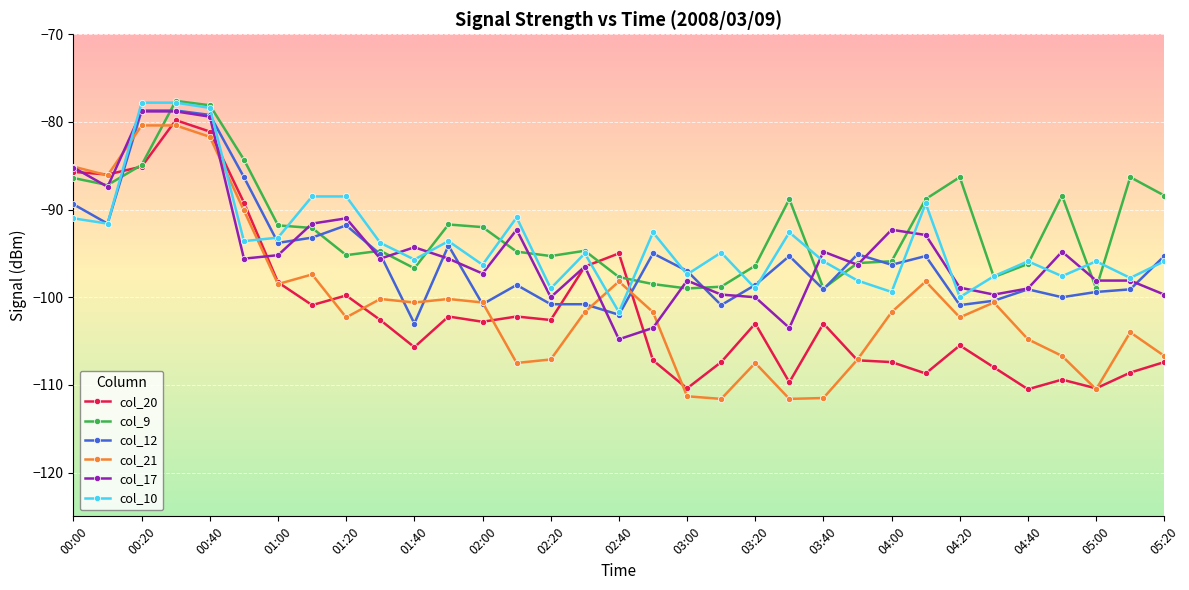

What is the value of the col_17 point at the 15th from the left?

-100.0